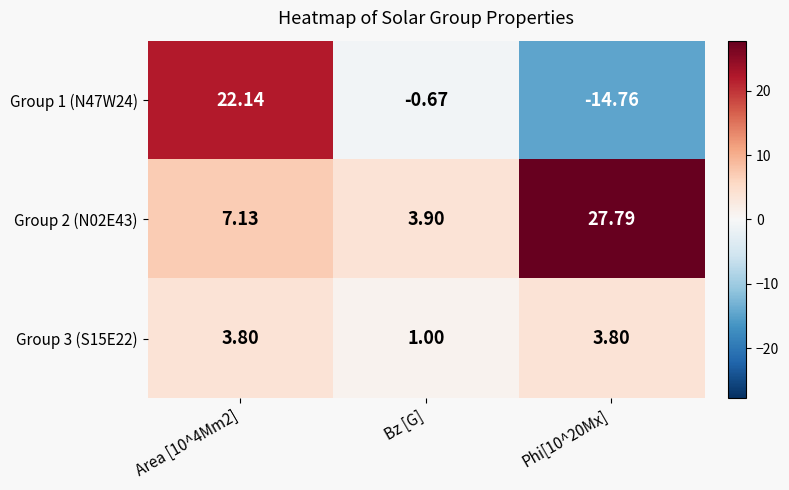

At which label is Group 3 (S15E22) closest to 2?

Bz [G]